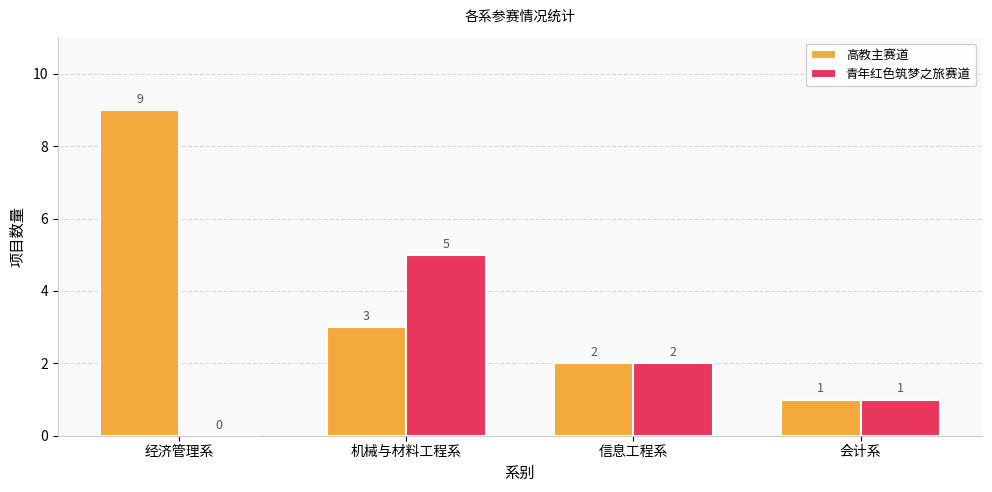

At which label is 高教主赛道 closest to 5?

机械与材料工程系